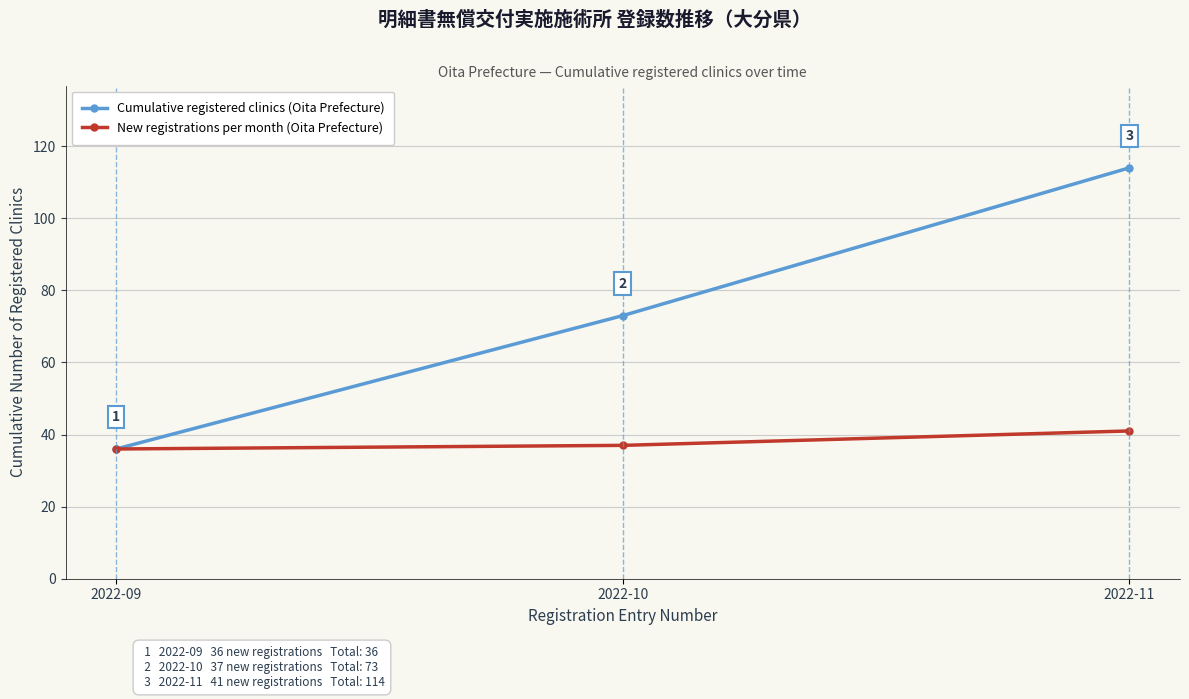

At how many categories does at least one series exceed 49?

2